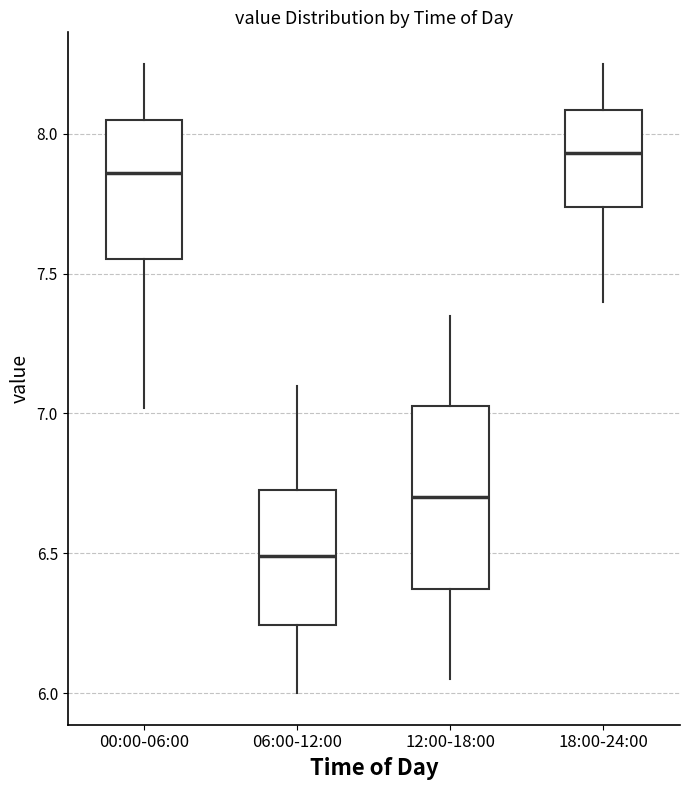

Comparing the boxes themselves (not the whiskers), which one is the tallest?

12:00-18:00